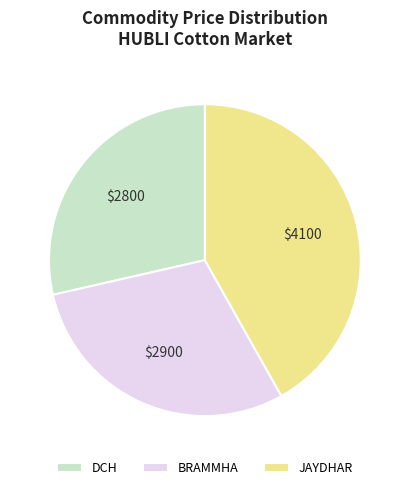

Is it true that JAYDHAR is 50% of the pie?

False